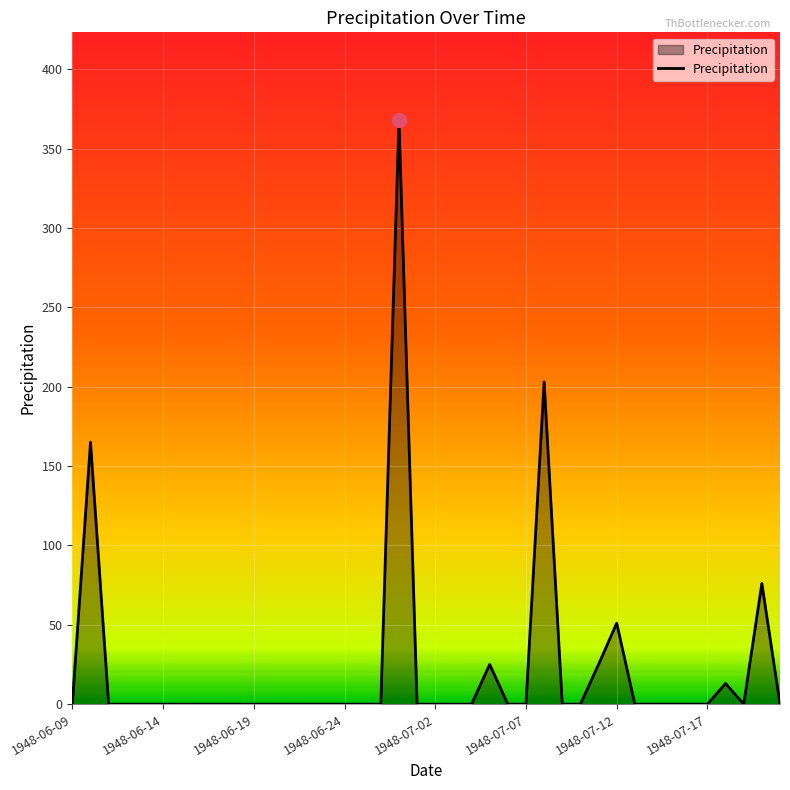

What is the difference between the maximum and minimum values?

368